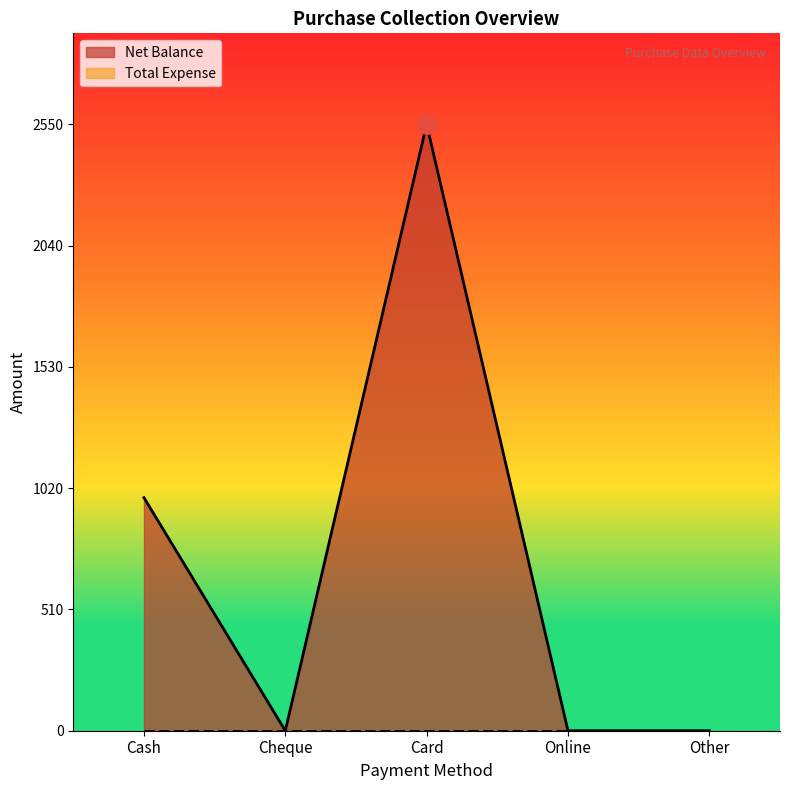

What is the greatest value displayed?

2550